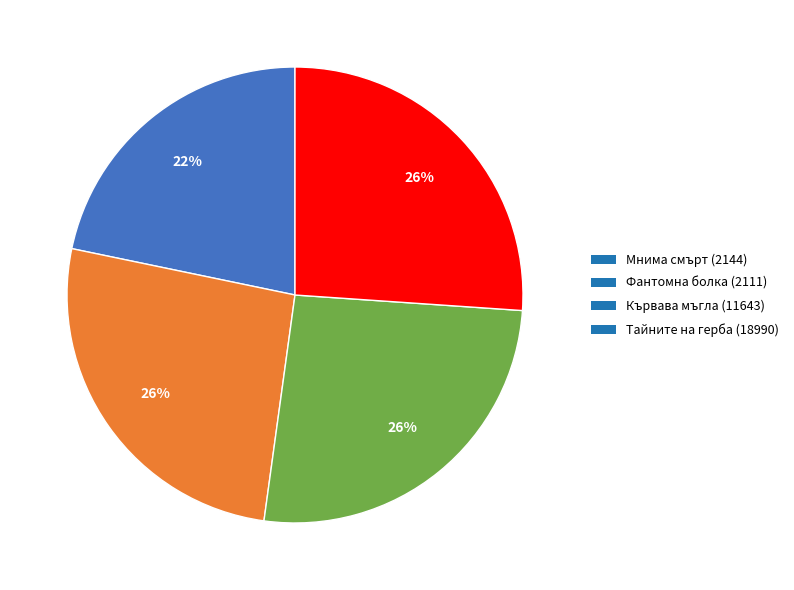

Does any single category account for the majority?

No